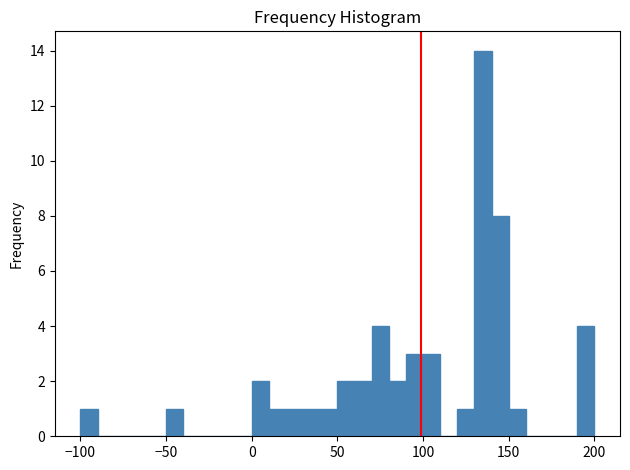

Read against the x-axis, roughly where is the centre of the tallest bar?

135